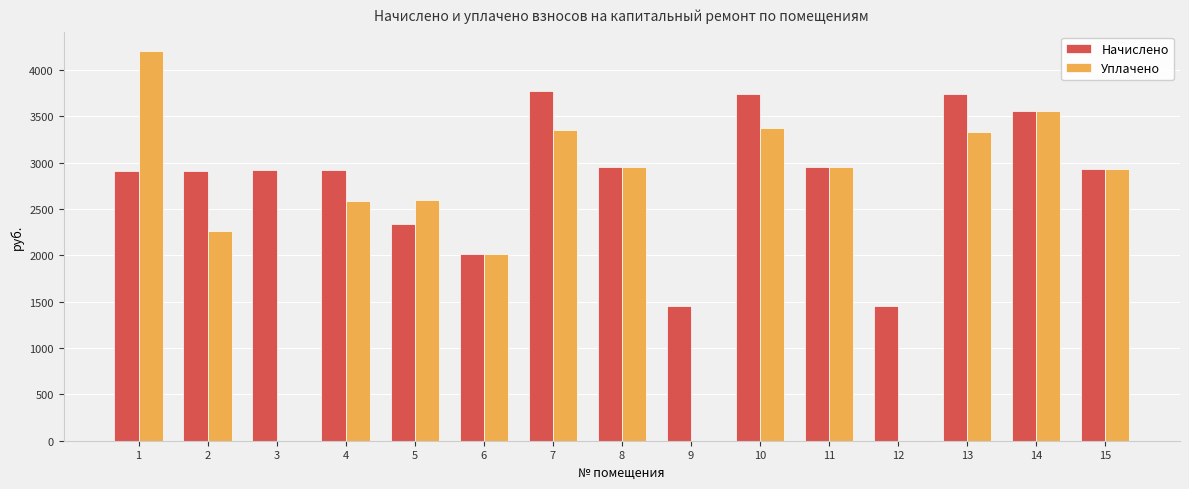

What is the sum of all Уплачено values?

36096.5